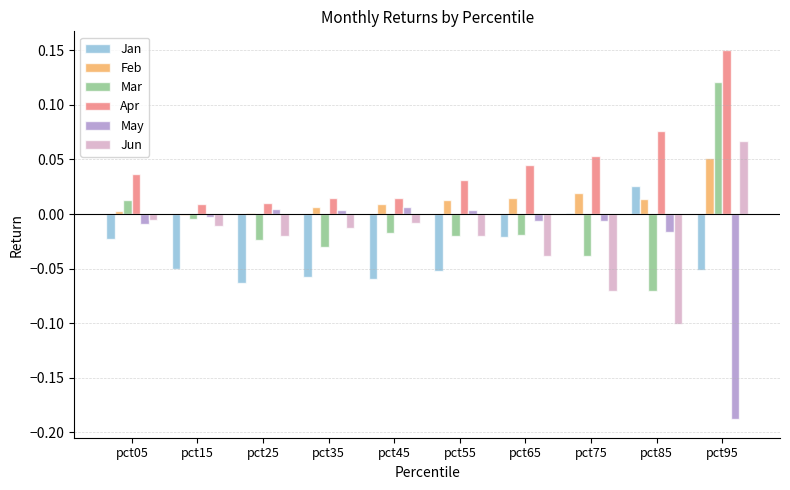

How many groups of bars are there?

10